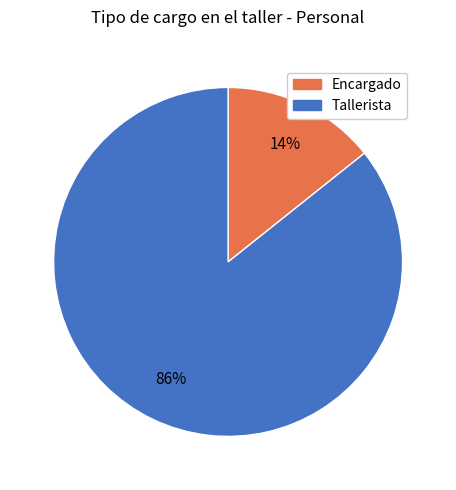

To the nearest percent, what is the average slice percentage?

50%